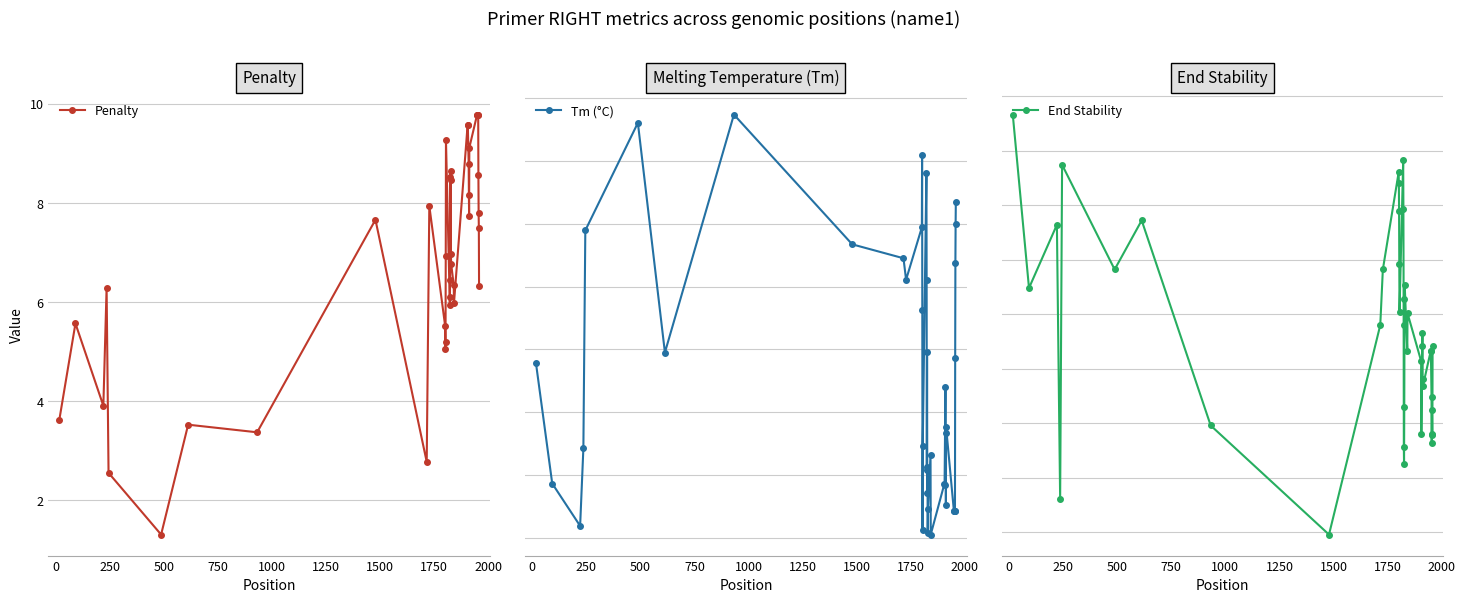

How many data points in End Stability are less than 2?

9